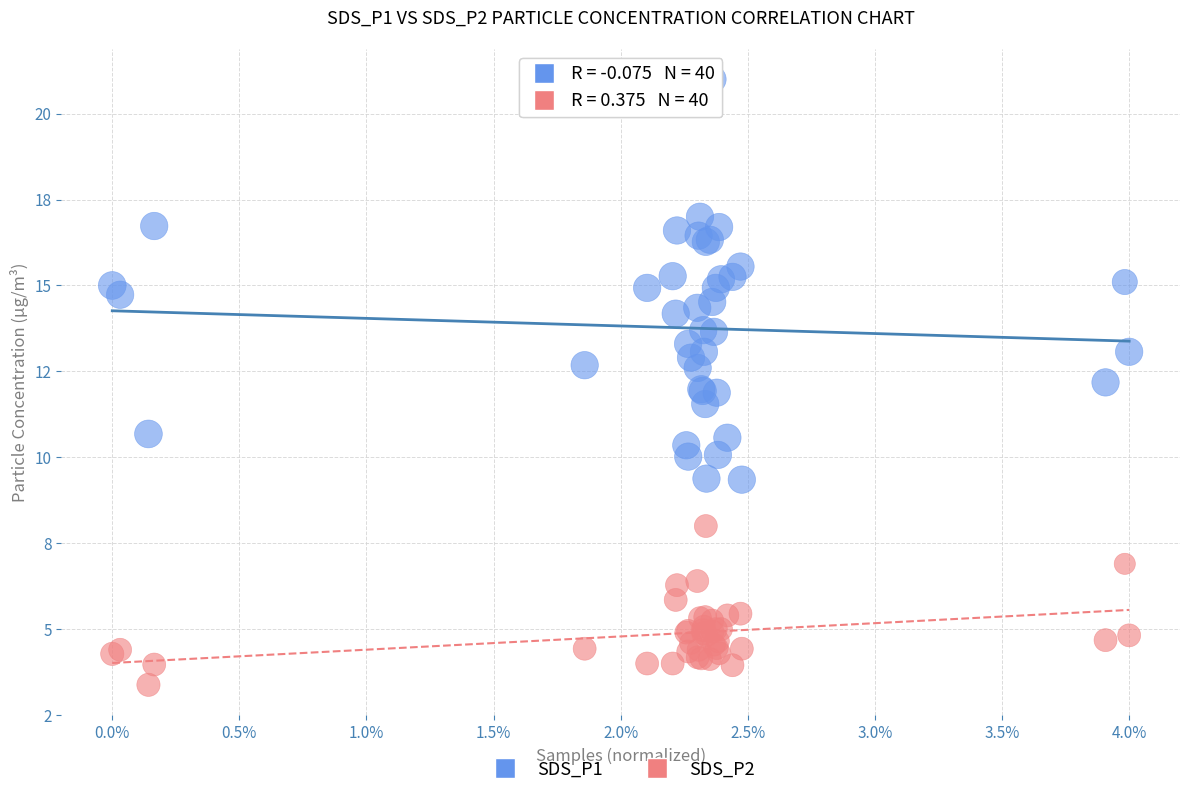

What are all the series names shown in the legend?

SDS_P1, SDS_P2